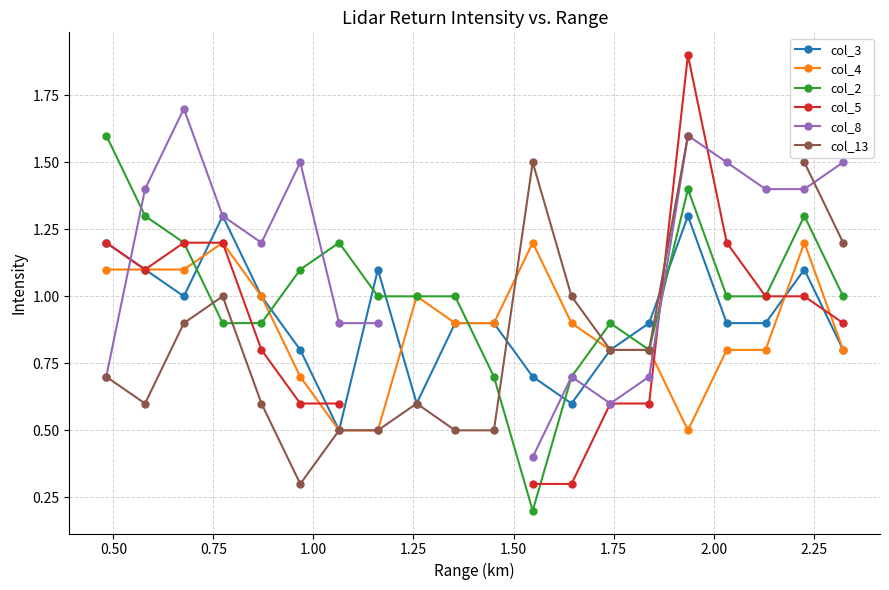

Count the col_3 values in the range 0 to 1.

14